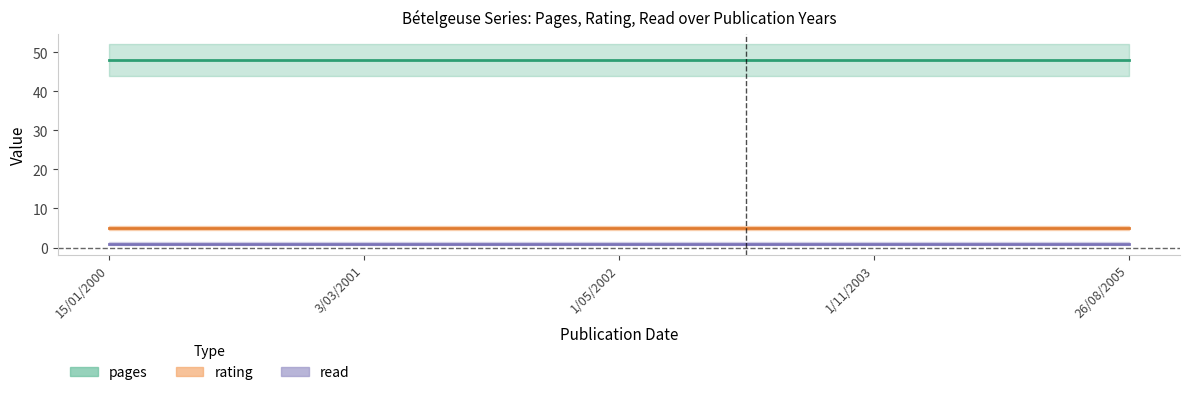

What are all the series names shown in the legend?

pages, rating, read